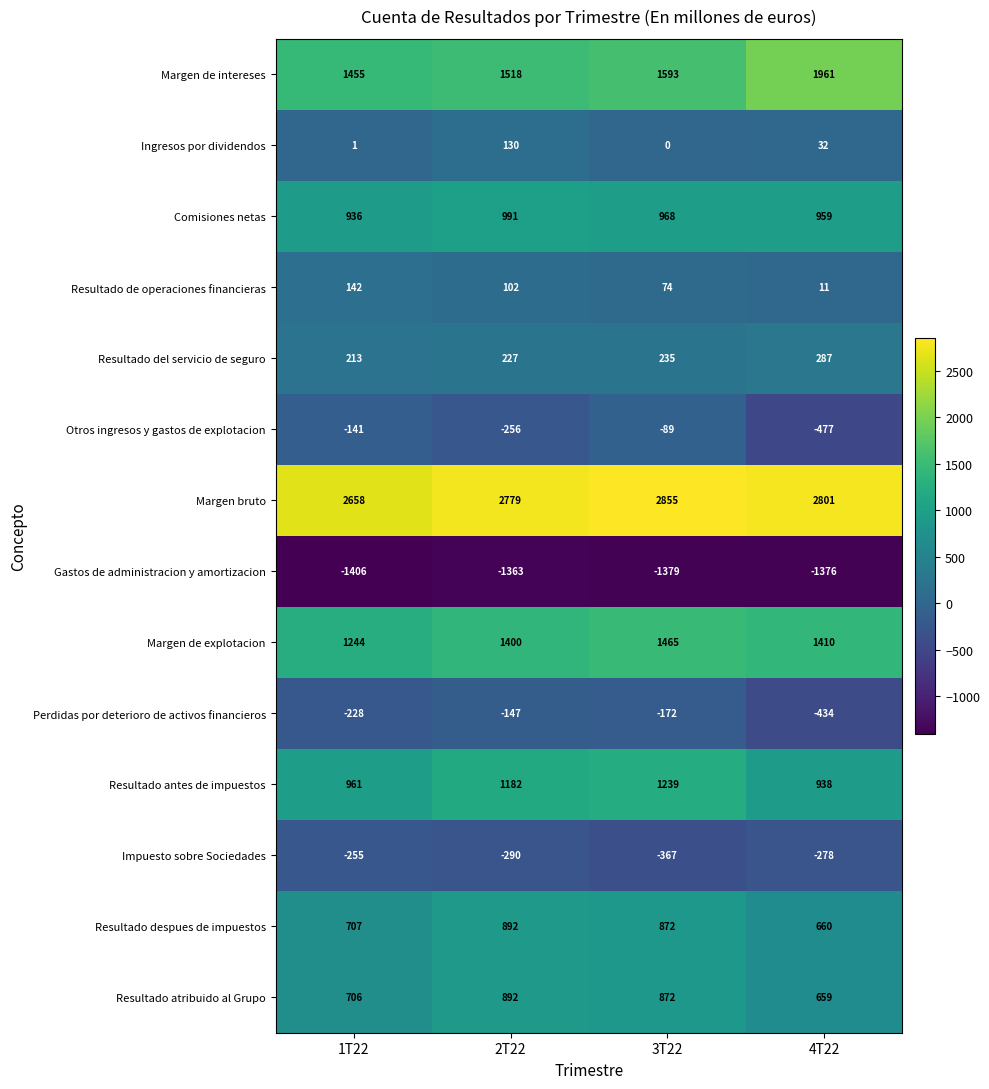

At 1T22, list the series in order from largest to smallest.

Margen bruto, Margen de intereses, Margen de explotacion, Resultado antes de impuestos, Comisiones netas, Resultado despues de impuestos, Resultado atribuido al Grupo, Resultado del servicio de seguro, Resultado de operaciones financieras, Ingresos por dividendos, Otros ingresos y gastos de explotacion, Perdidas por deterioro de activos financieros, Impuesto sobre Sociedades, Gastos de administracion y amortizacion